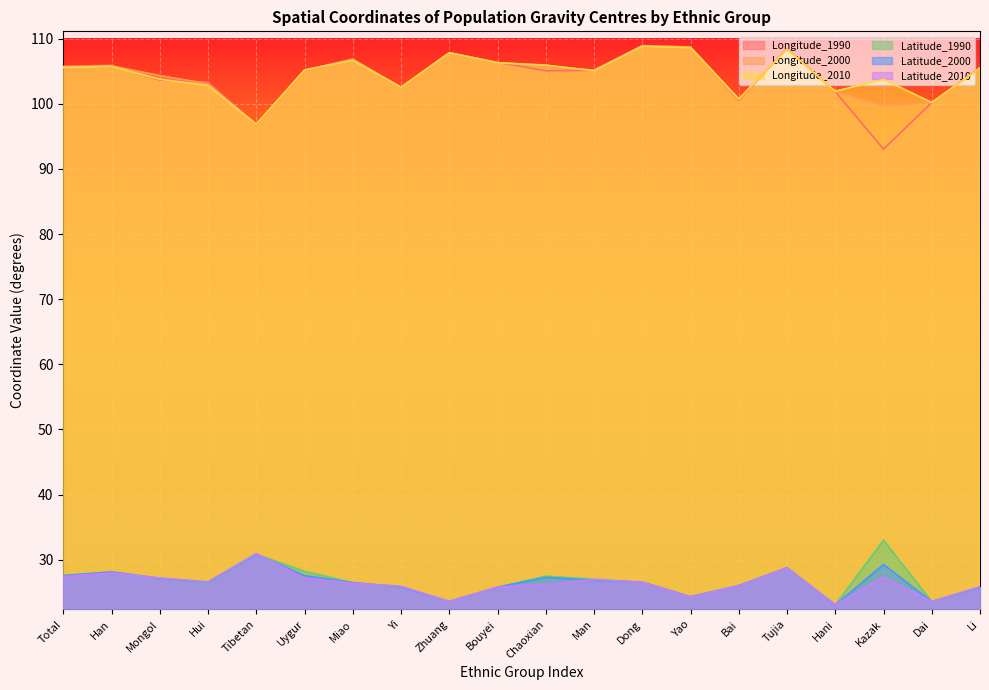

How many values in the Latitude_2000 series exceed 26?

12